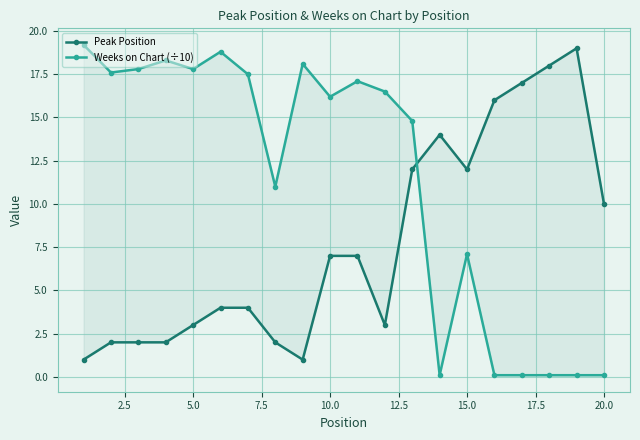

What is the smallest value displayed?

0.1